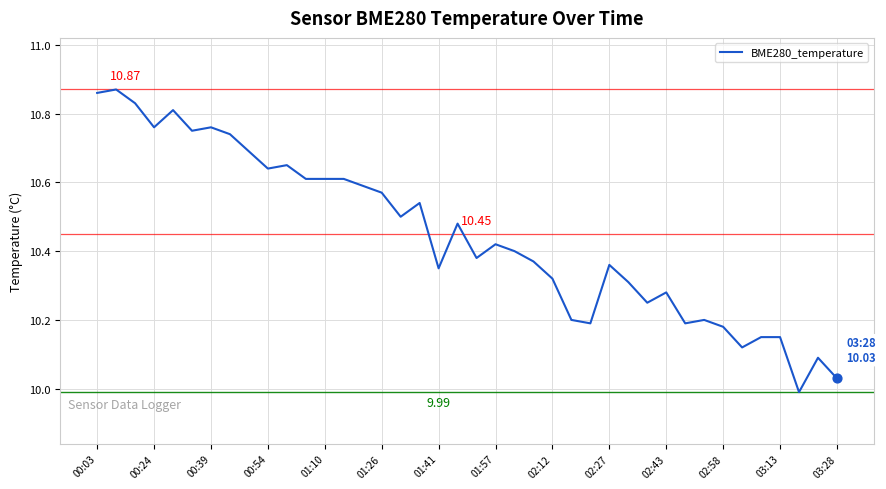

What is the difference between the maximum and minimum values?

0.9